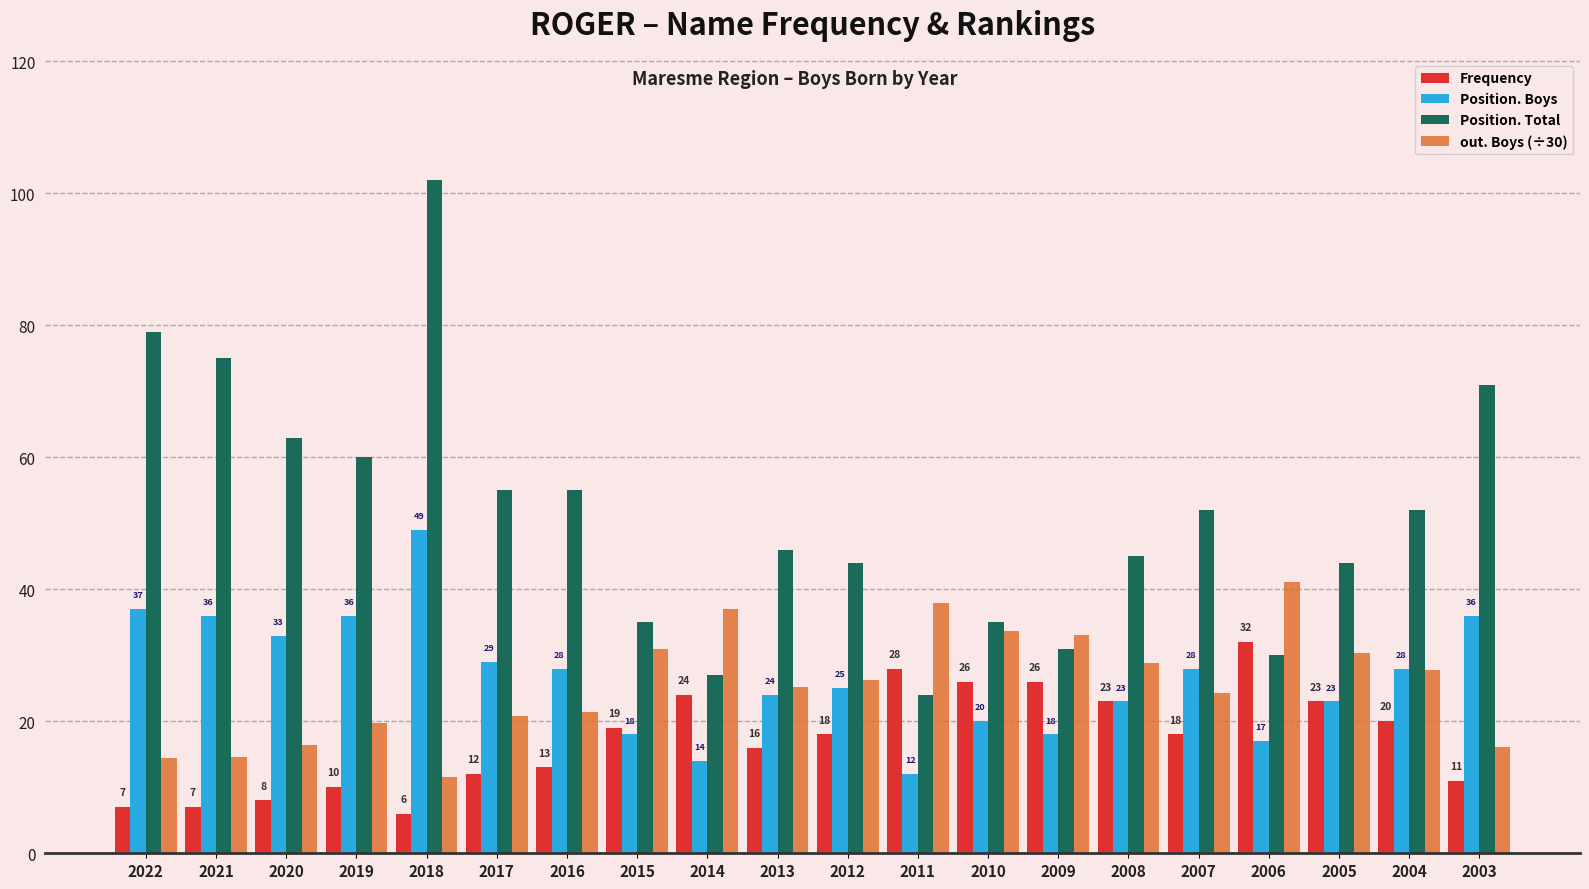

Which series has the largest range (max minus min)?

Position. Total